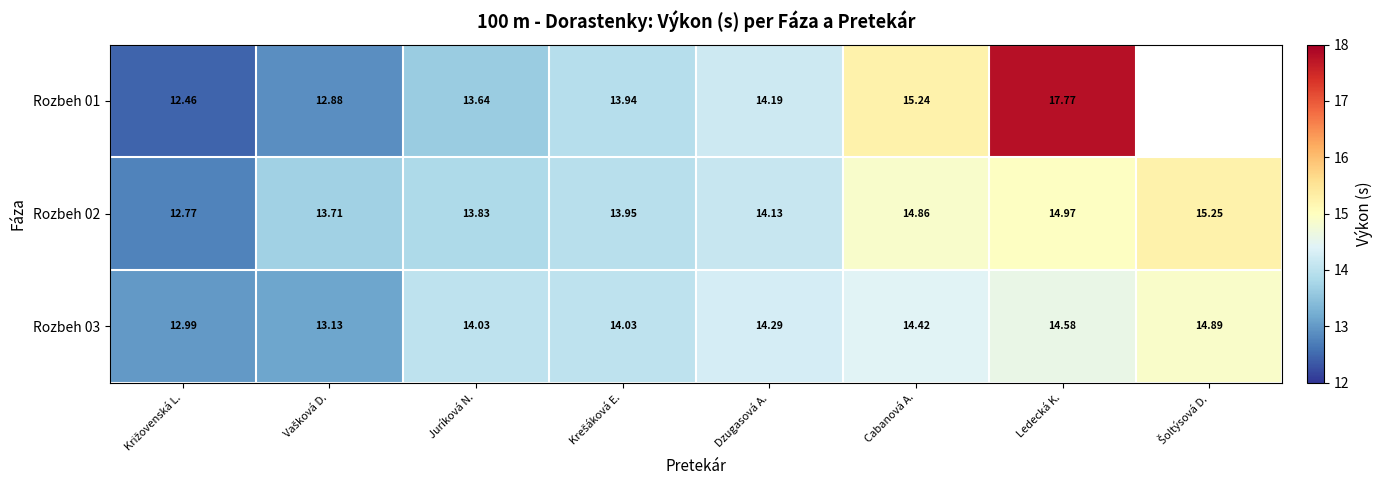

What is the total value across all series at Juríková N.?

41.5